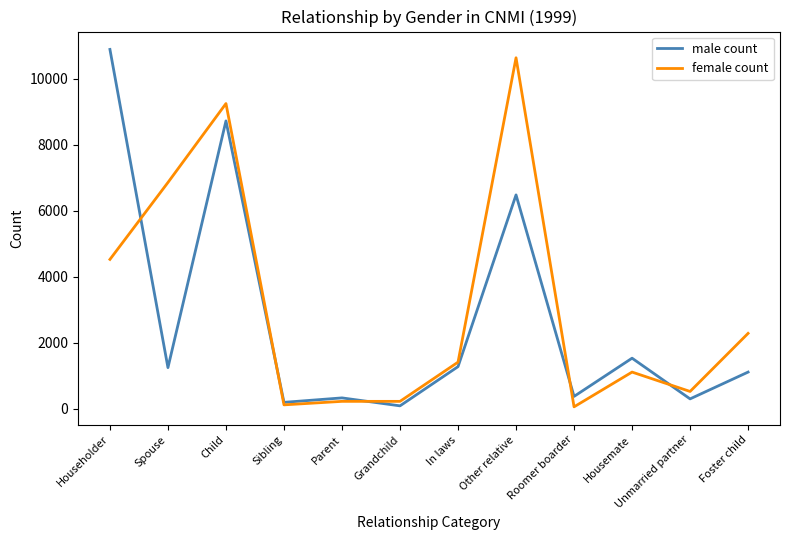

At how many categories does at least one series exceed 4311?

4